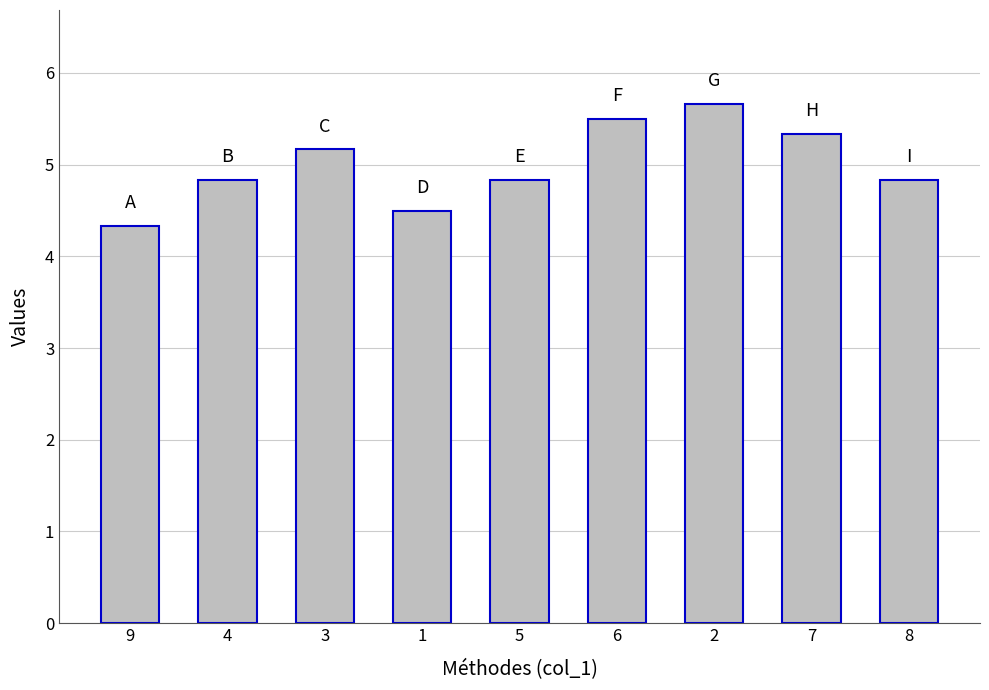

What is the sum of all values?

45.0